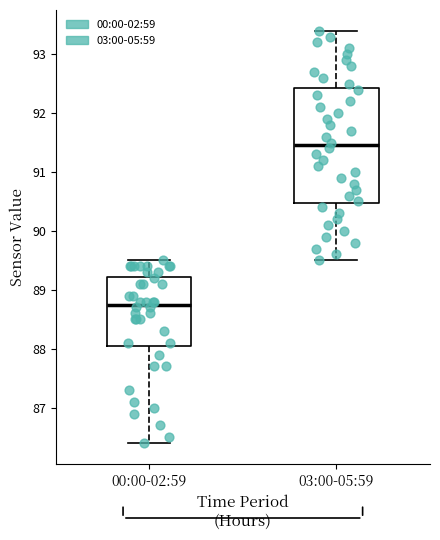

Which box has the highest median line?

03:00-05:59